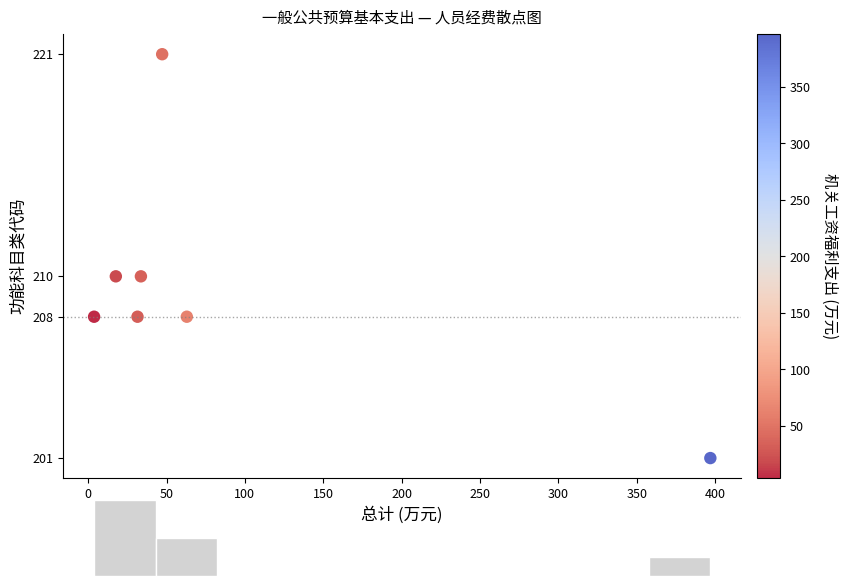

What is the range of Y values (max minus min)?

20